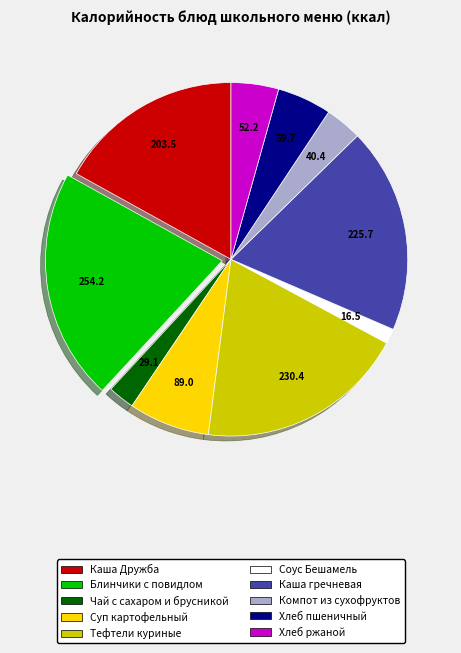

Is there any slice that represents more than half of the pie?

No